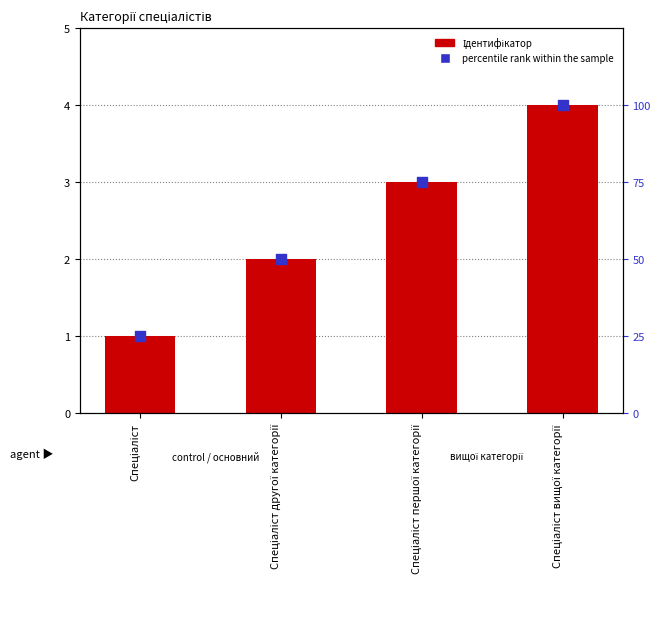

Which series has the largest total across all categories?

percentile rank within the sample